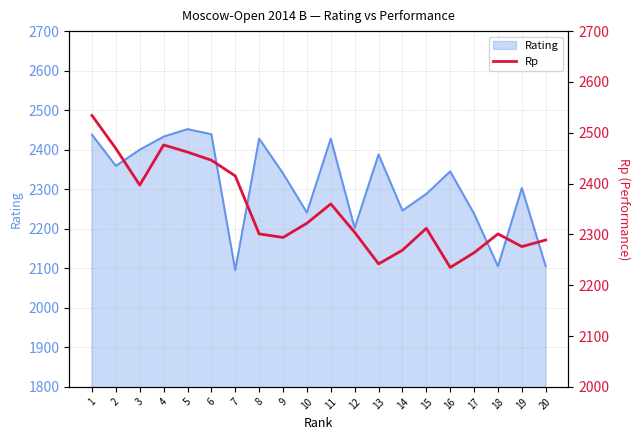

At which category does the data reach its first local peak?

4